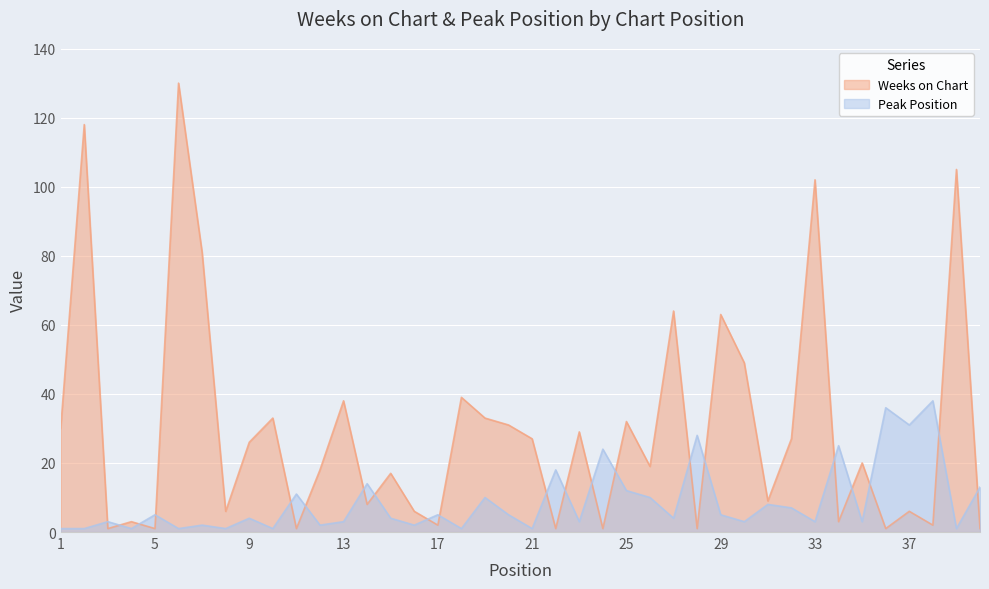

What is the average value of the Weeks on Chart series?

30